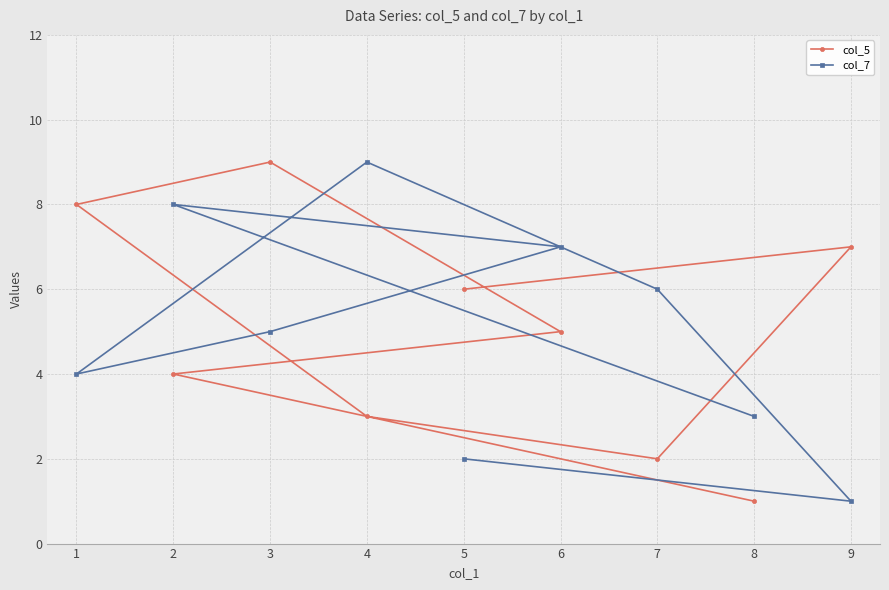

Reading left to right, transcribe all the data shown in this chart.

col_5: 1=8	2=4	3=9	4=3	5=6	6=5	7=2	8=1	9=7
col_7: 1=4	2=8	3=5	4=9	5=2	6=7	7=6	8=3	9=1